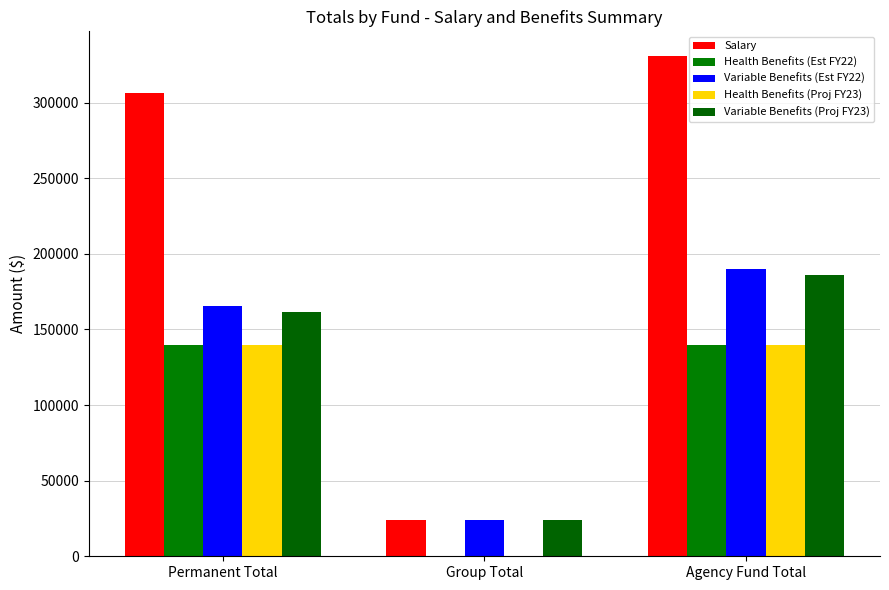

How many positive values does the Health Benefits (Proj FY23) series have?

2